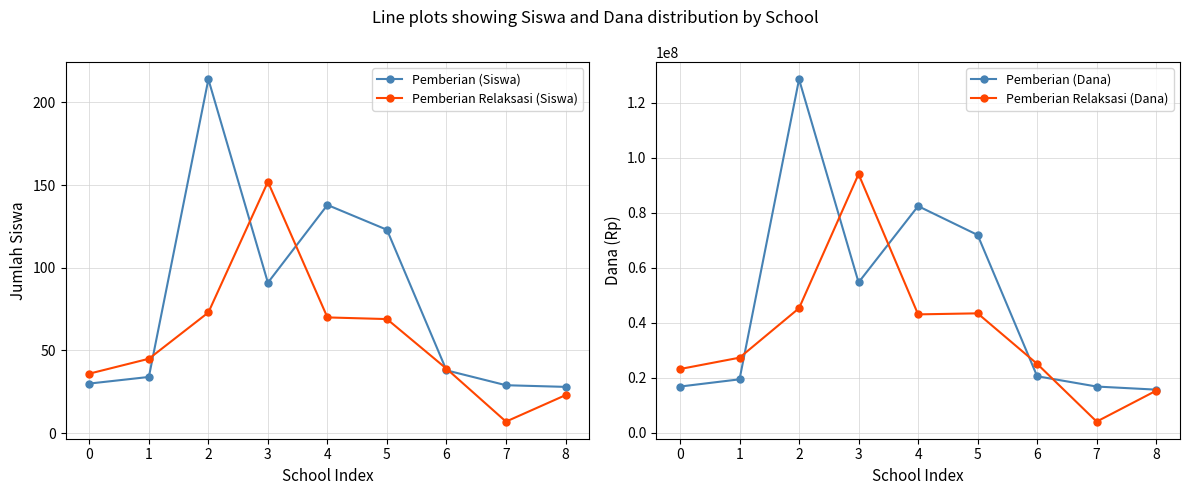

What is the sum of the Pemberian (Siswa) values at 5 and 8?

151